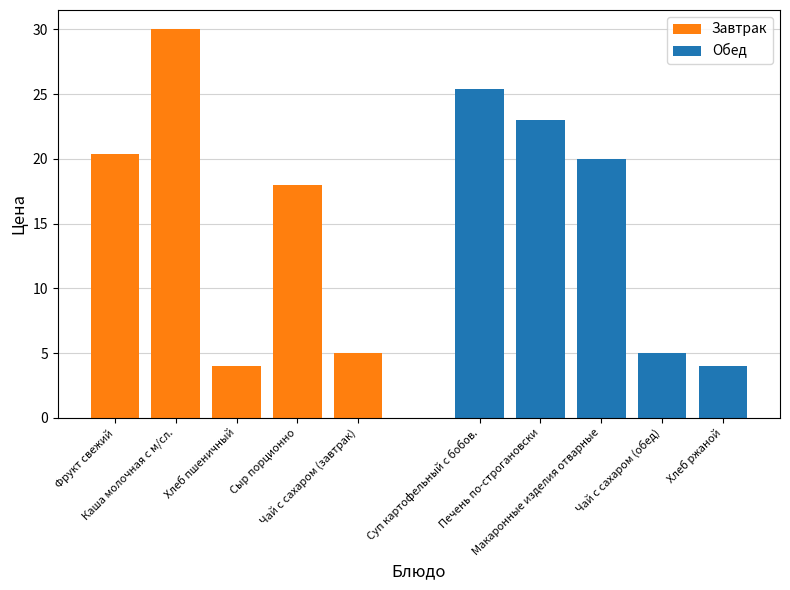

Which series has the largest total across all categories?

Завтрак